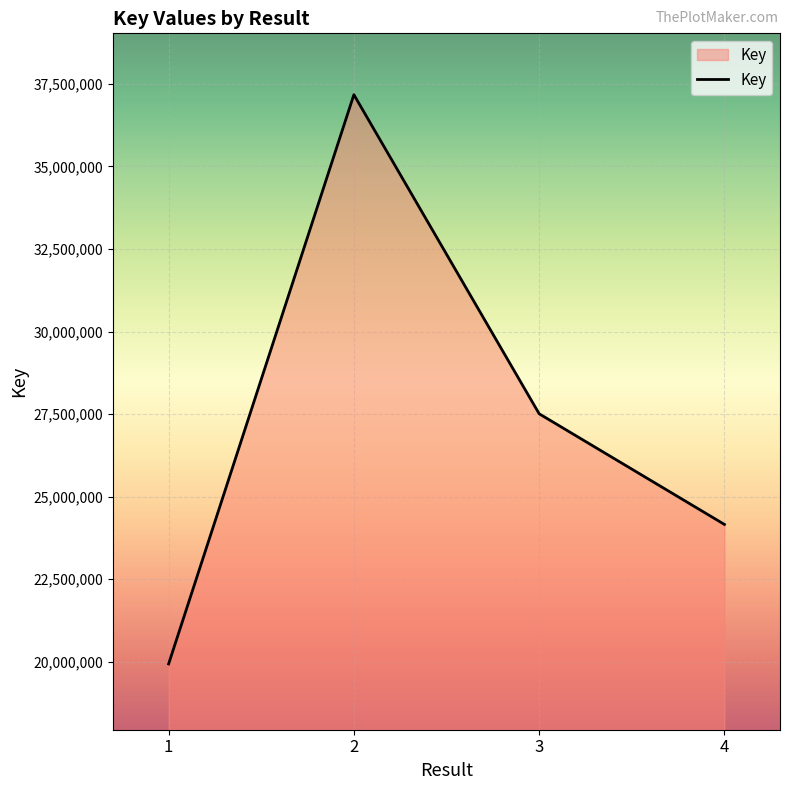

What is the average value?

27191891